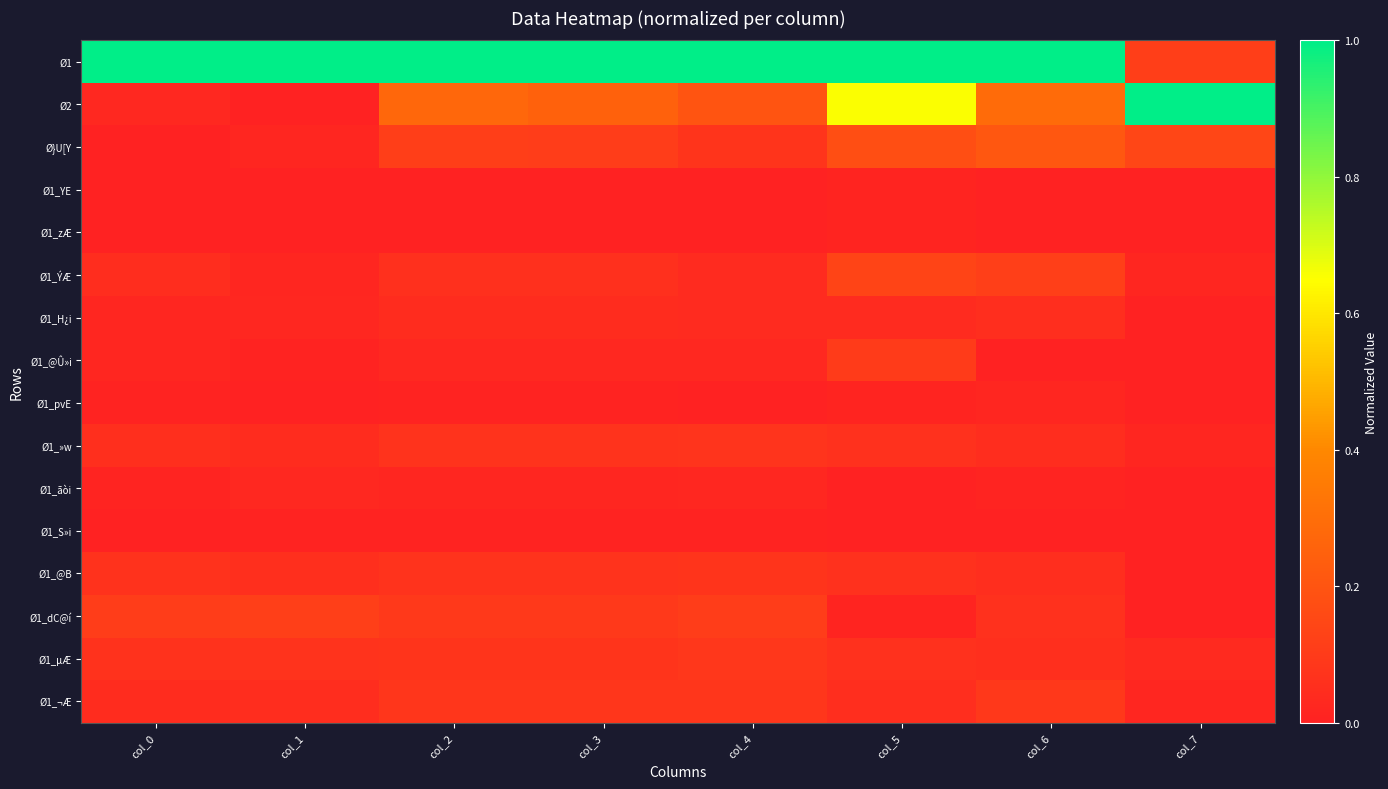

What is the total value across all series at col_6?

2.0